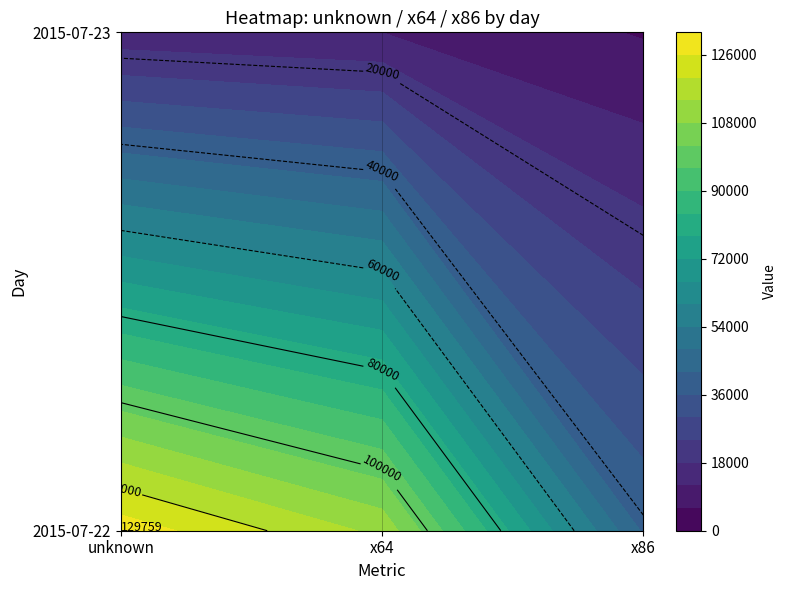

What is the maximum value for 2015-07-23?

13993